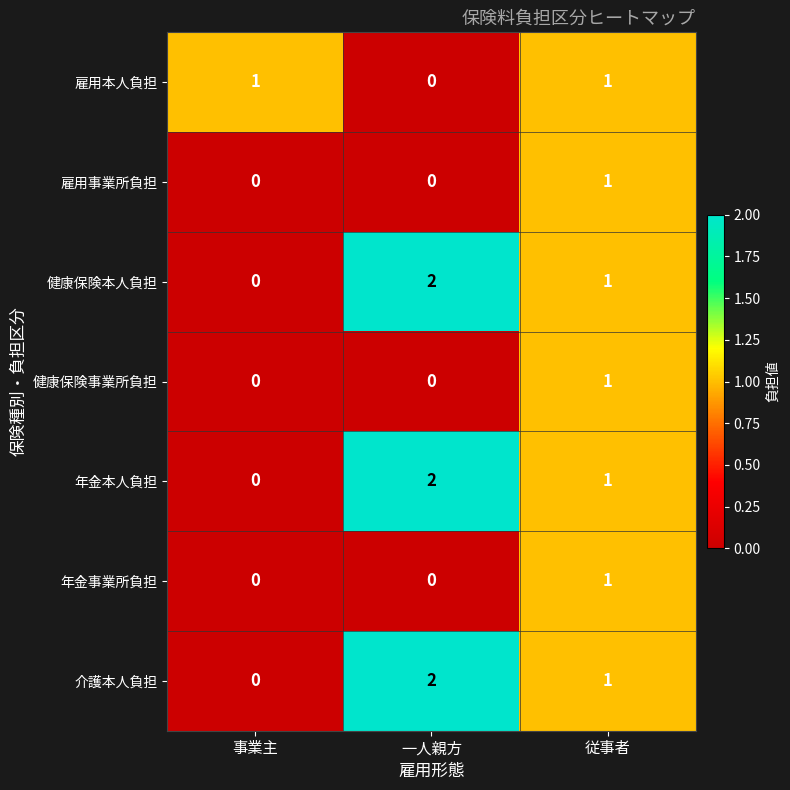

What is the difference between the highest and lowest values at 事業主?

1